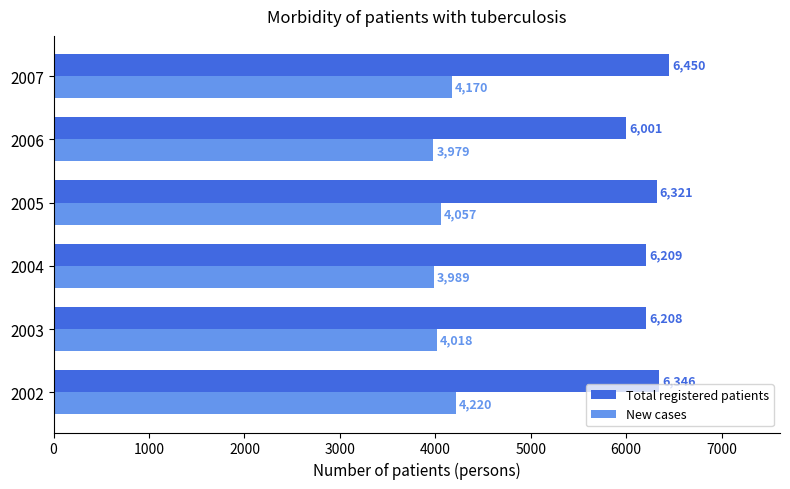

What is the spread (max minus min) of values at 2005?

2264